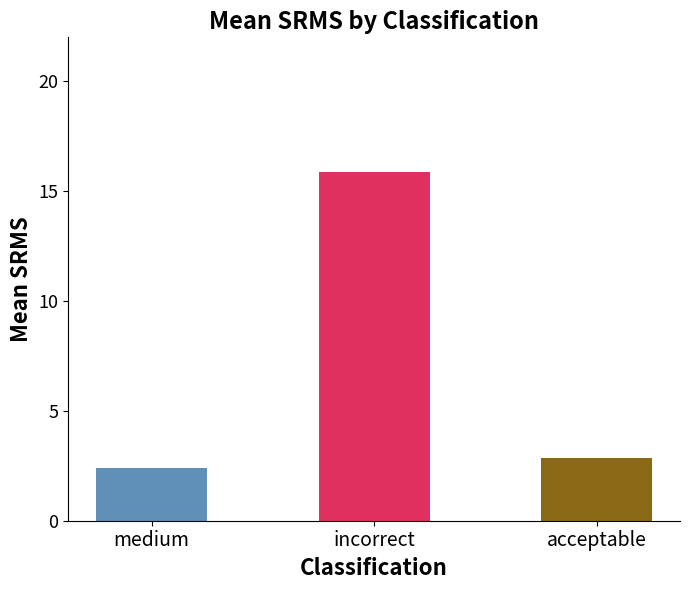

Approximately how many times larger is the value at acceptable compared to incorrect?

0.2